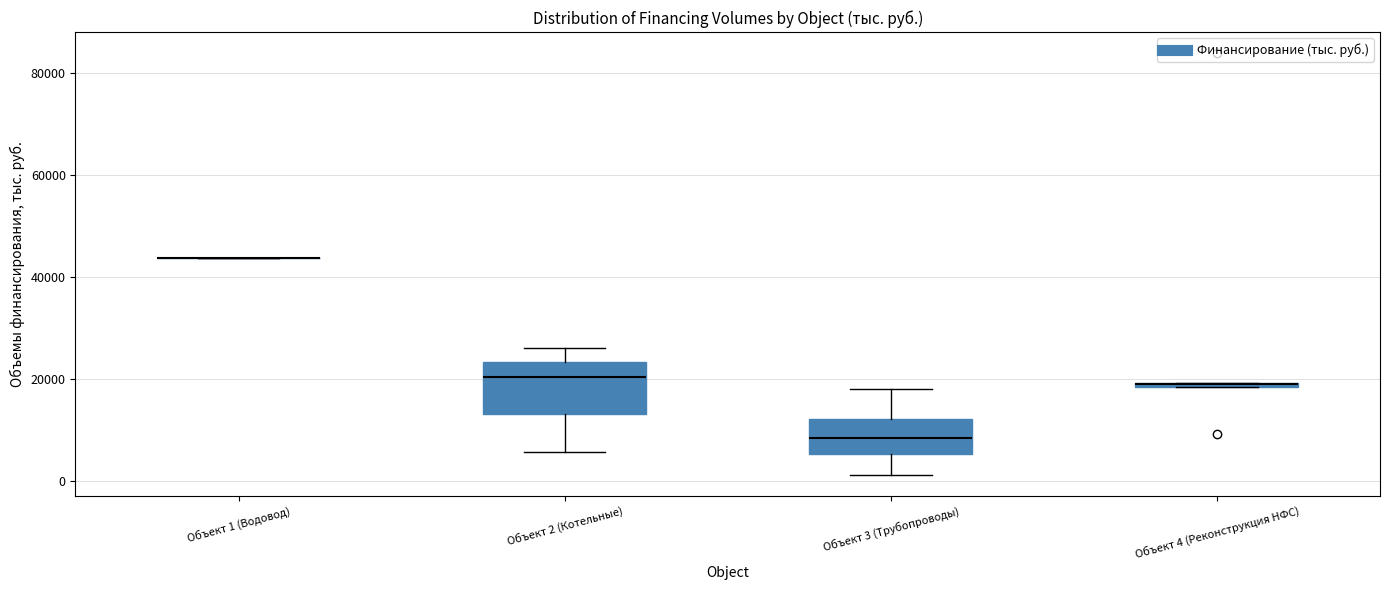

Which box is the tallest, from its lower edge to its upper edge?

Объект 2 (Котельные)